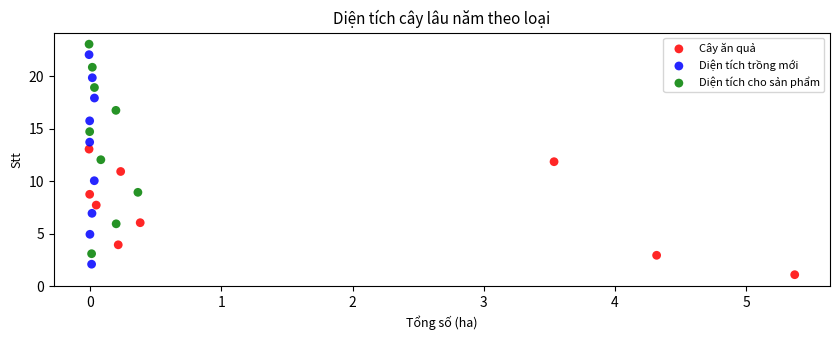

Which series reaches the minimum Y coordinate?

Cây ăn quả